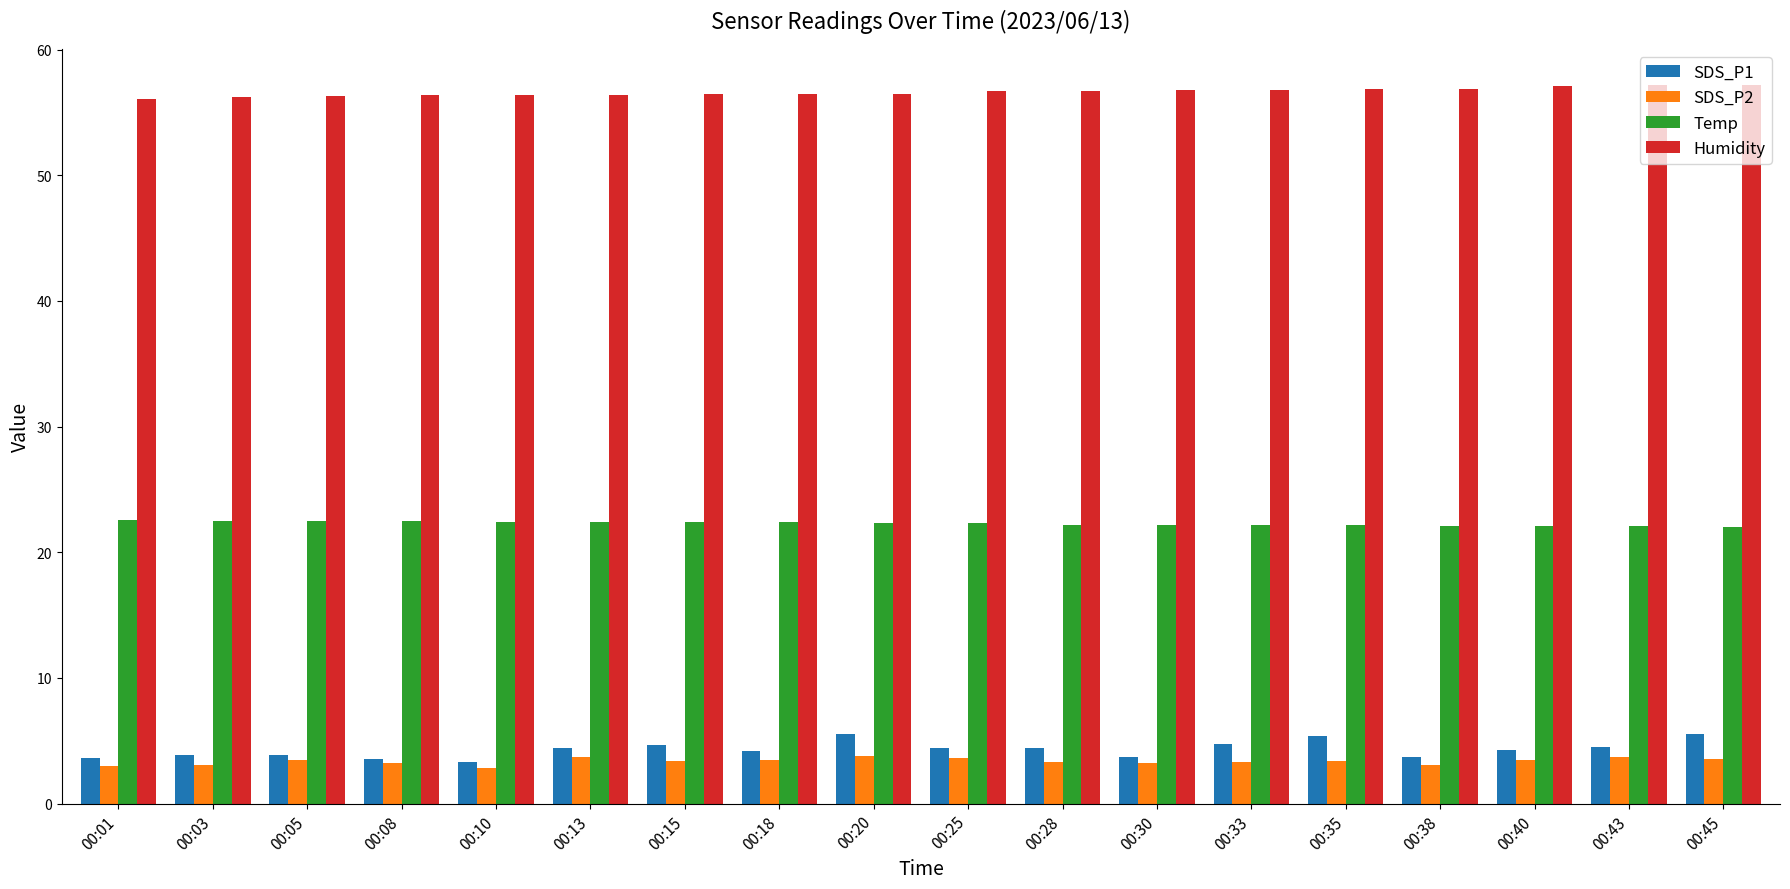

What is the total value across all series at 00:13?

86.9